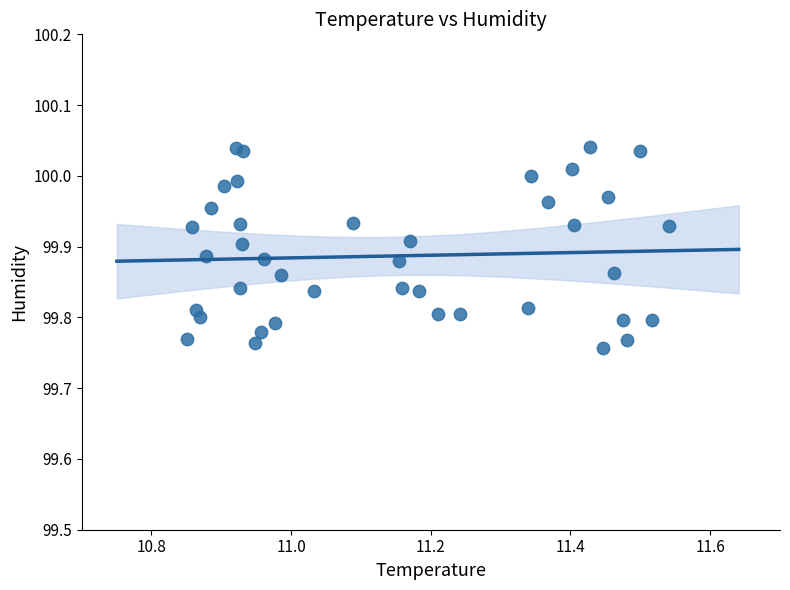

What is the range of X values (max minus min)?

0.7